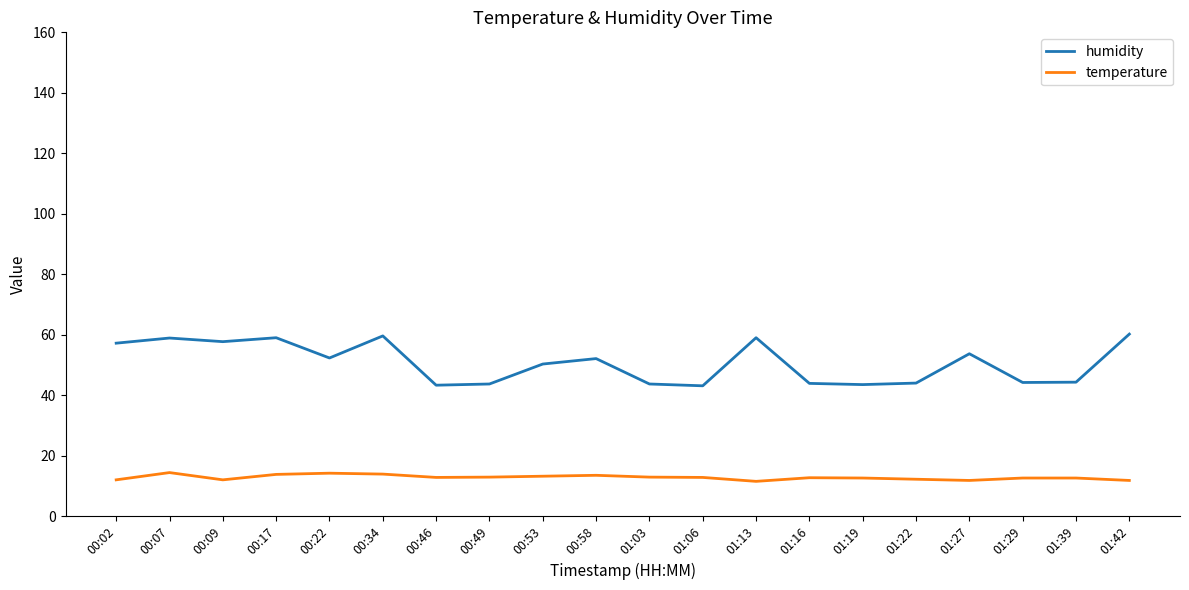

At 01:13, list the series in order from largest to smallest.

humidity, temperature